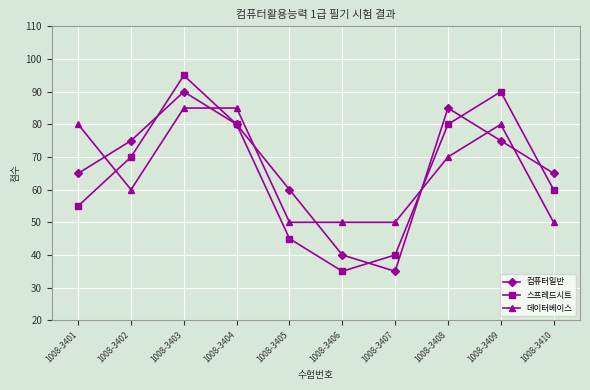

What is the difference between the 데이터베이스 values at 1008-3404 and 1008-3409?

5